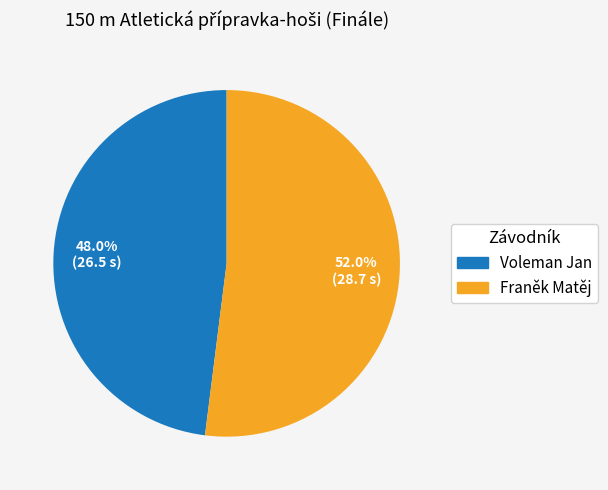

Between Voleman Jan and Franěk Matěj, which is larger?

Franěk Matěj